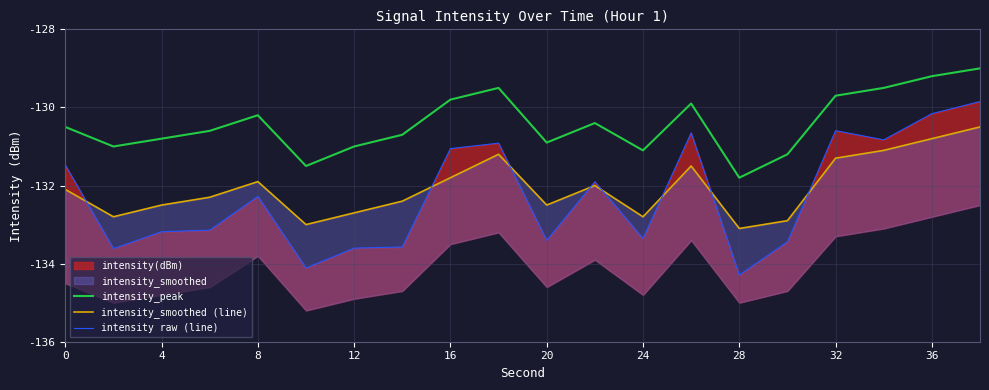

Which series has the largest total across all categories?

intensity_peak